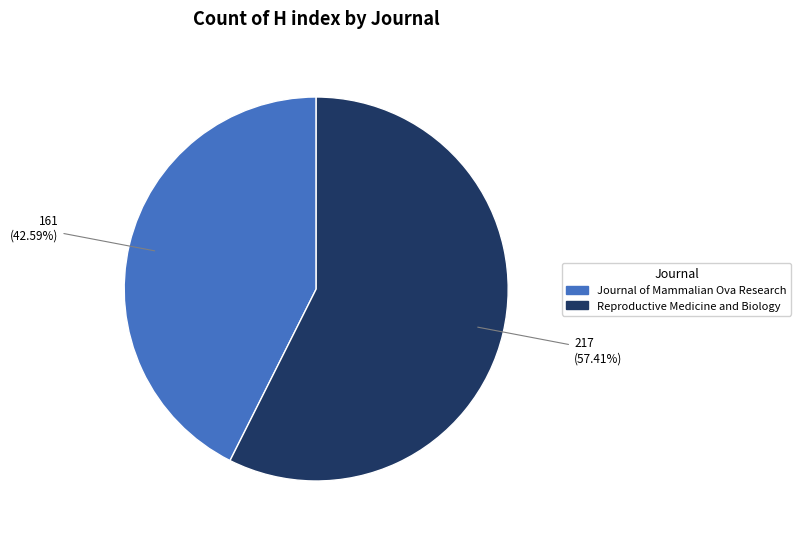

To the nearest percent, what percentage of the pie is Journal of Mammalian Ova Research?

43%